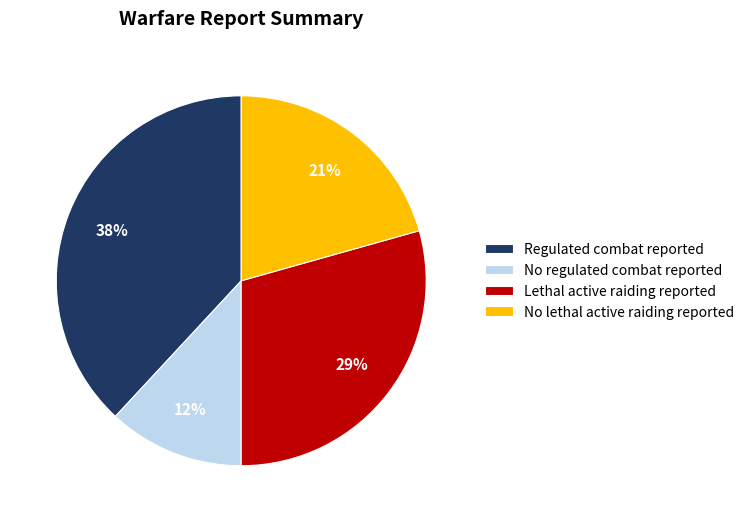

What percentage is the No lethal active raiding reported slice, to the nearest percent?

21%